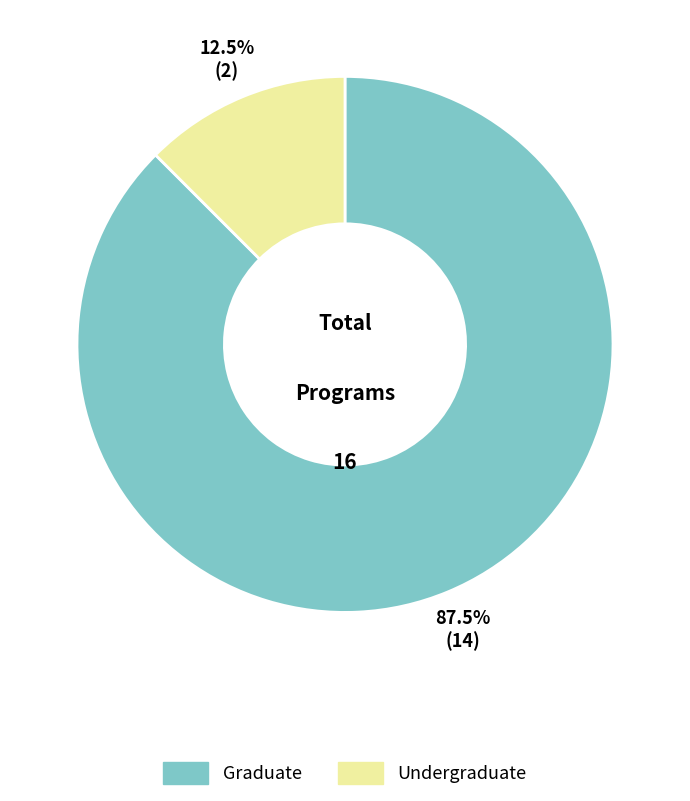

Does Graduate account for over 50% of the chart?

Yes